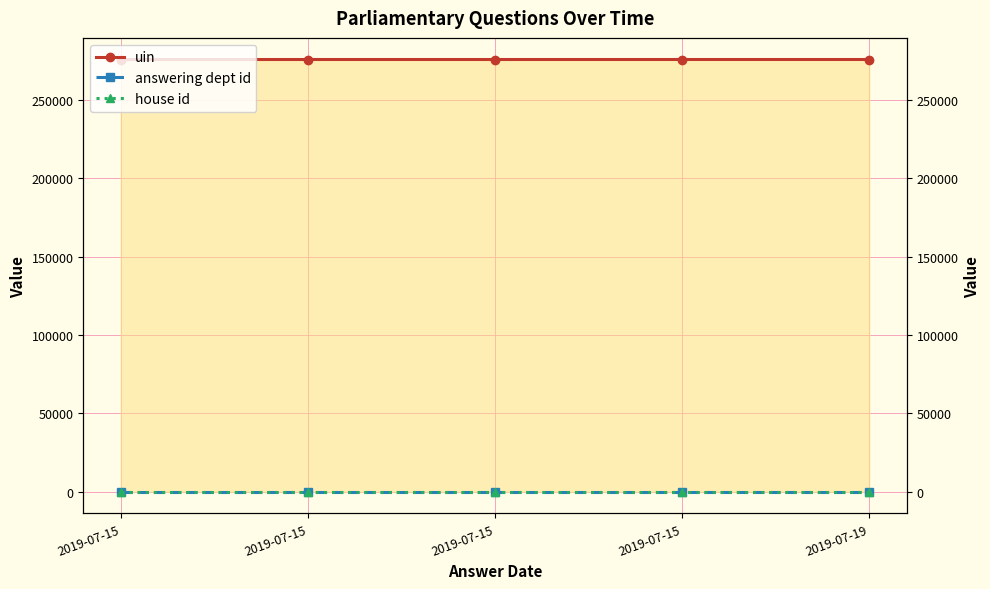

True or false: answering dept id and house id cross at least once.

False